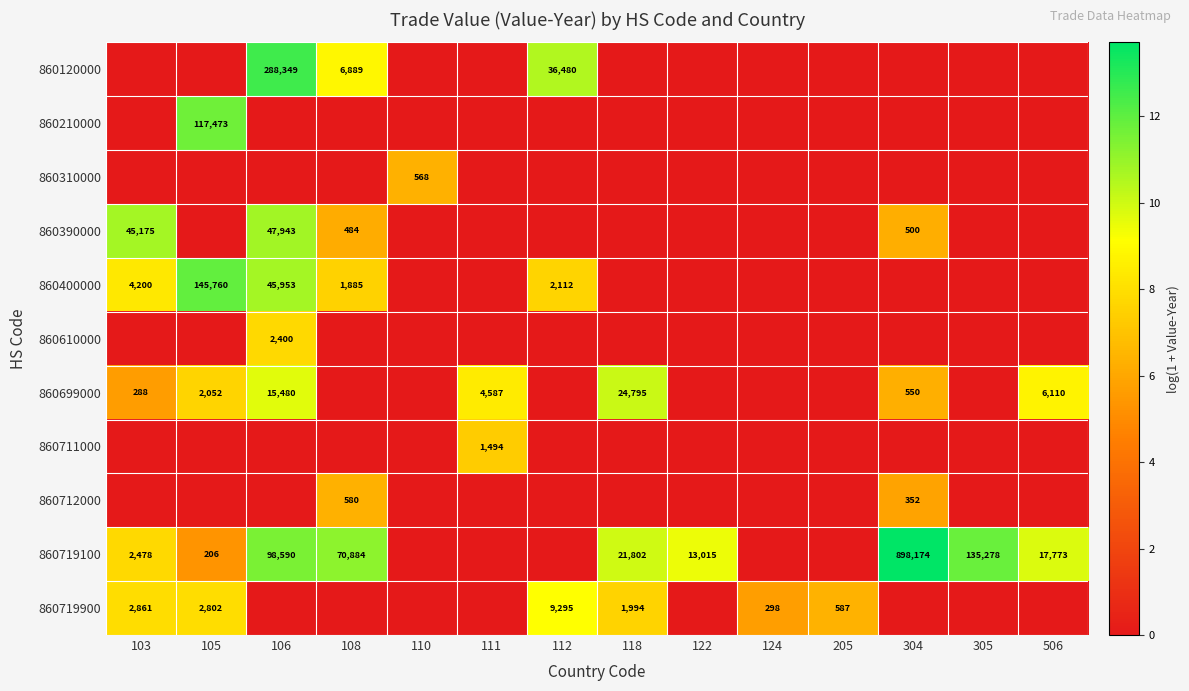

At how many categories does at least one series exceed 6?

13